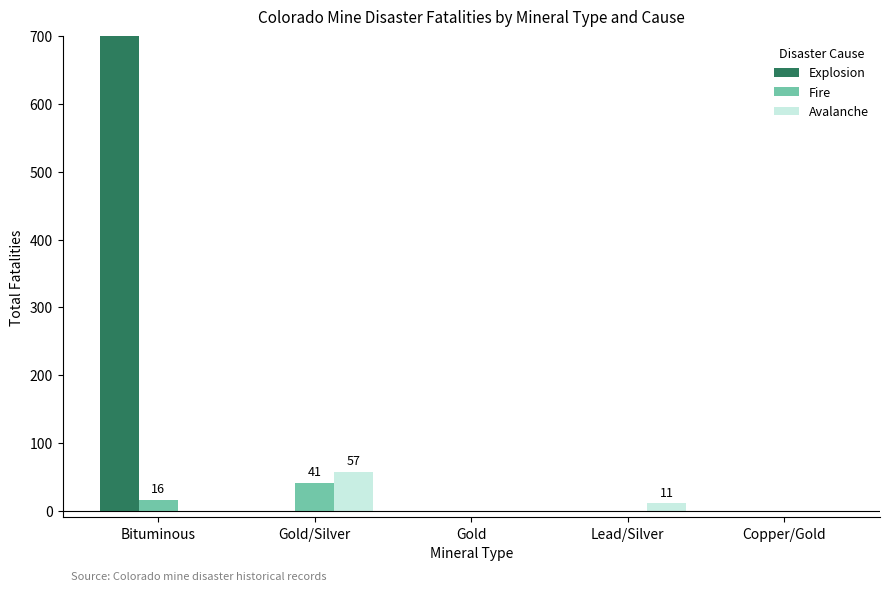

What is the label of the 3rd bar from the left?

Gold